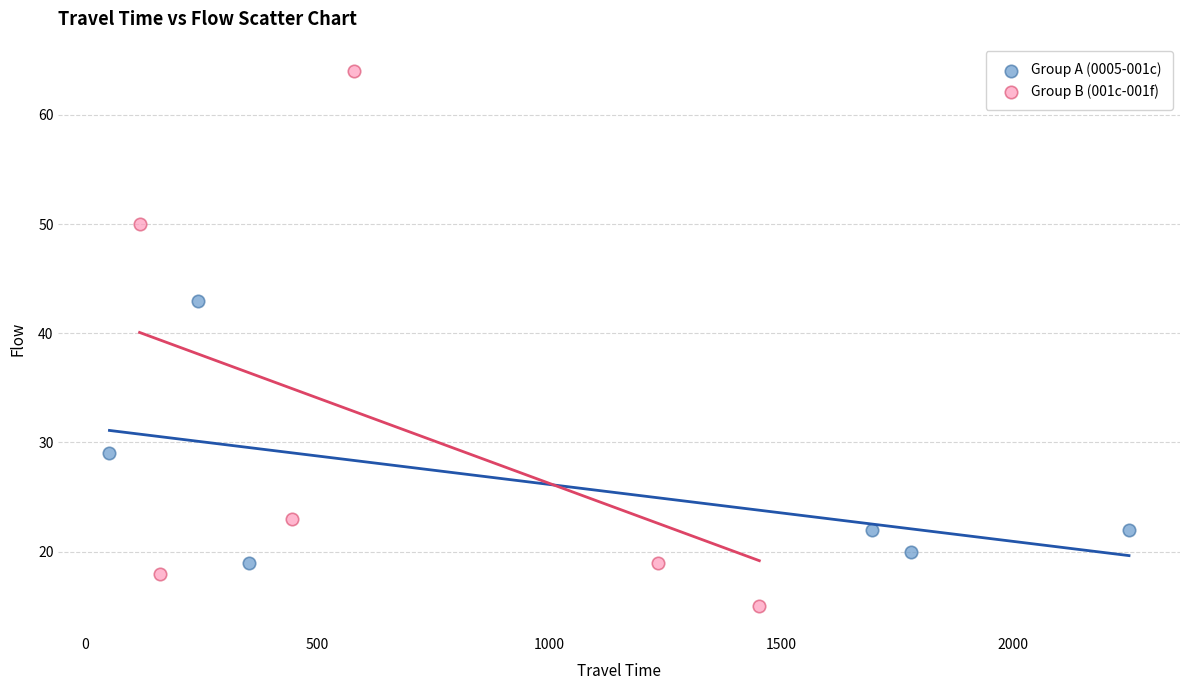

Which series reaches the maximum Y coordinate?

Group B (001c-001f)